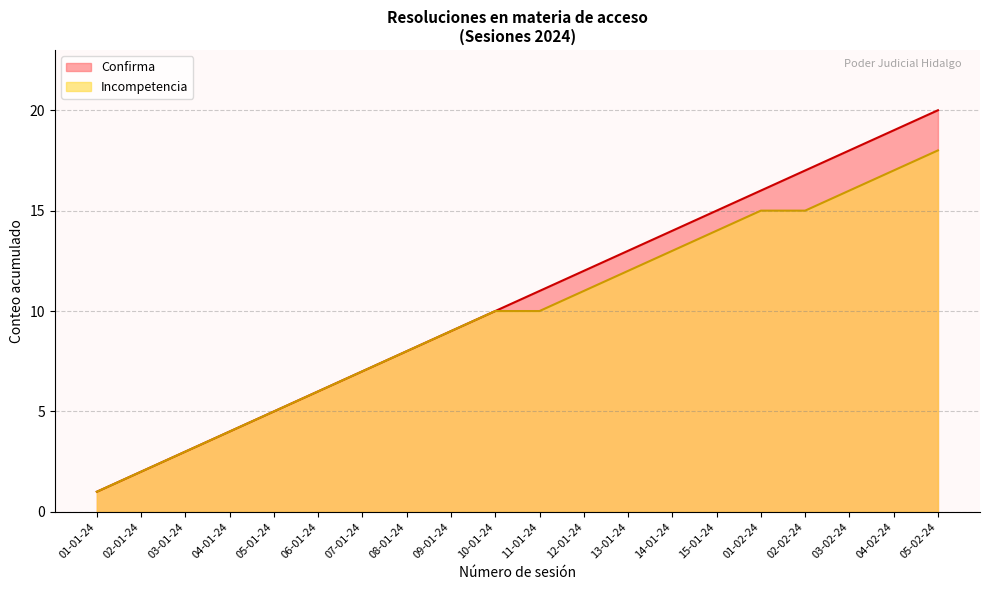

Is it true that the value at 01-02-24 is 16?

True